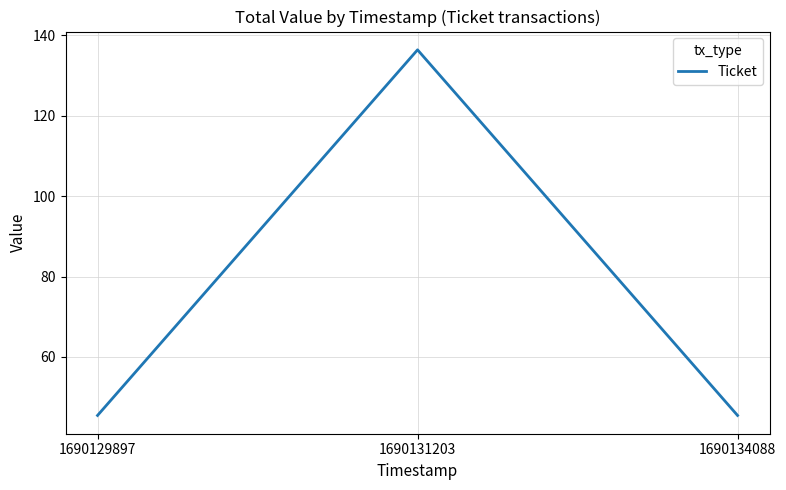

The value at 1690134088 is 45.5. True or false?

True